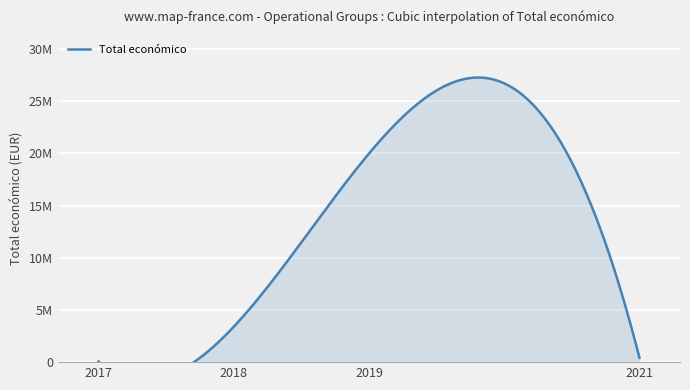

Does the chart display data point markers on the line(s)?

No